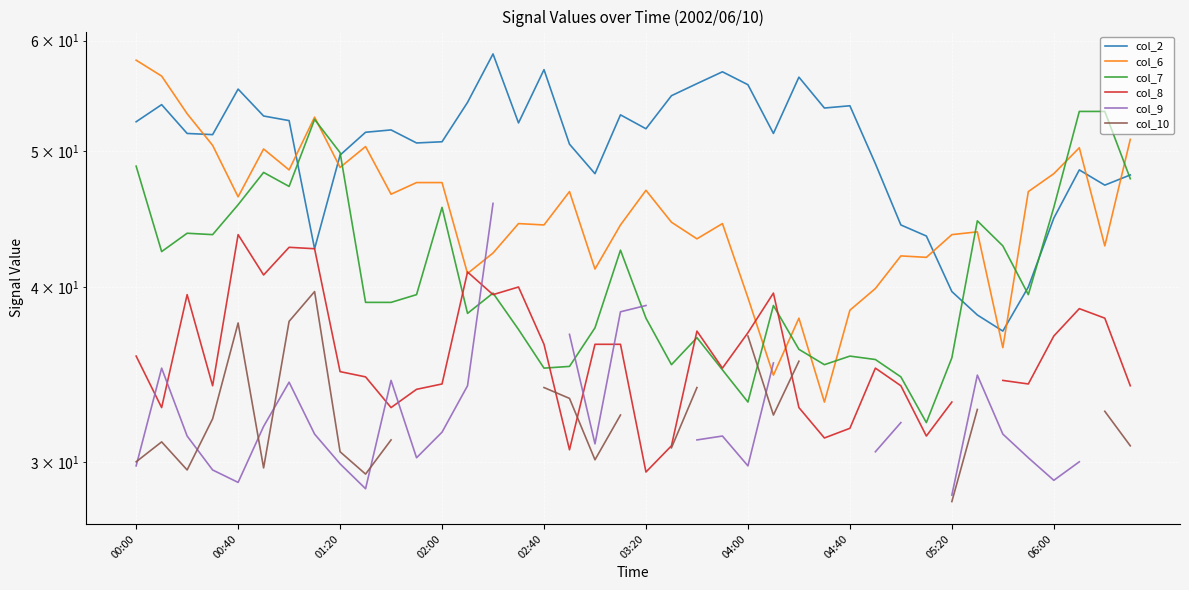

What is the total value across all series at 19?

247.1